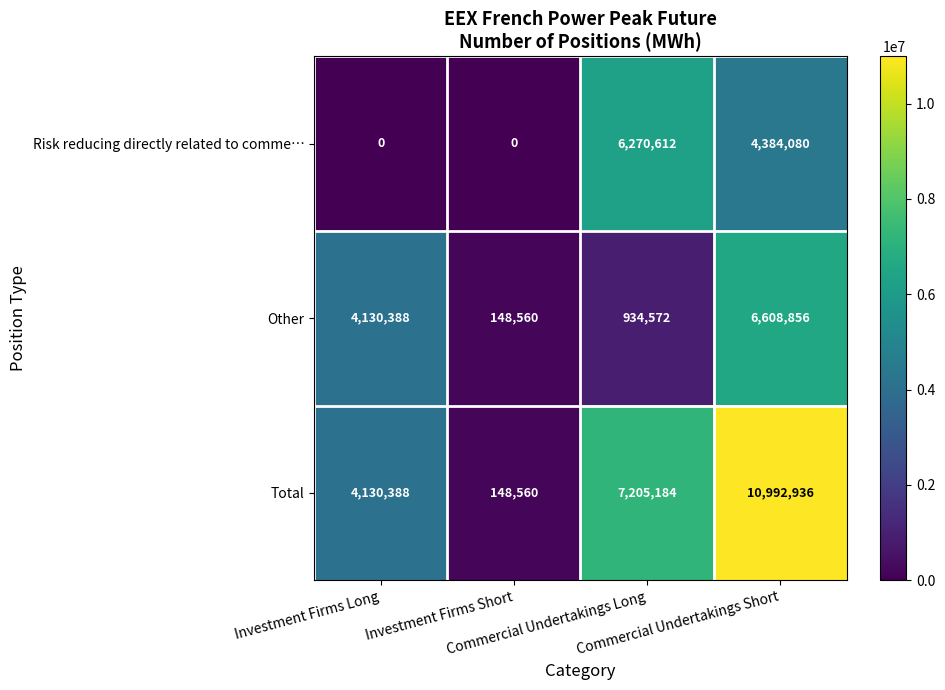

At which category is the sum across all series the highest?

Commercial Undertakings Short